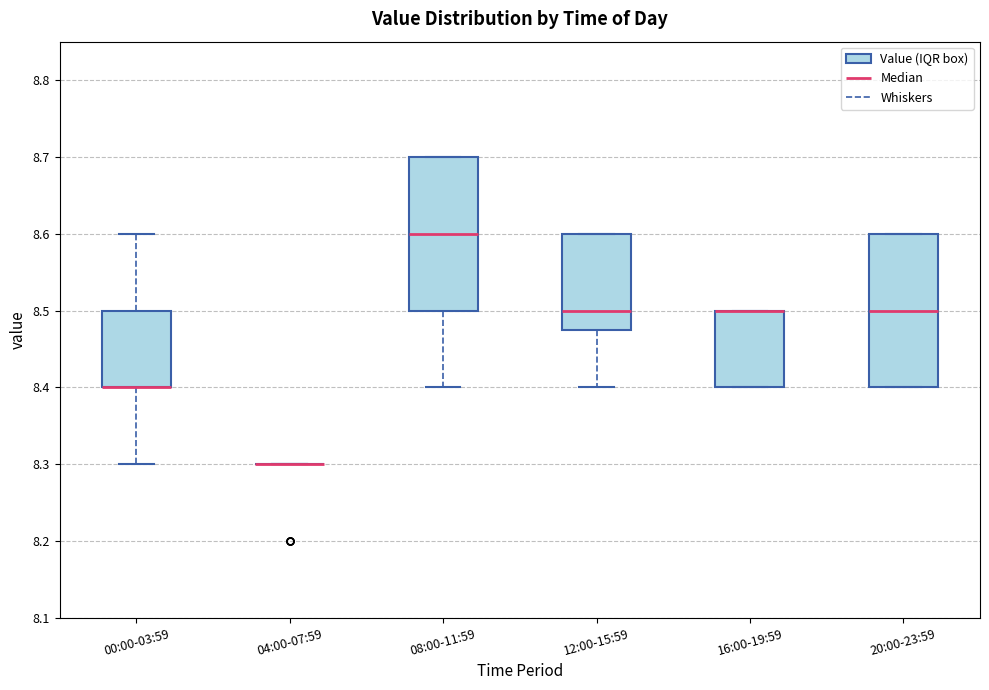

Reading left to right, read every box against the y-axis: the position of its median line, the range the box covers, and the ends of its whiskers. The values are not printed on the chart, so give them approximately, as read against the axis.

00:00-03:59: median 8.40 (drawn on the box's lower edge), box 8.40 to 8.50, whiskers 8.30 to 8.60
04:00-07:59: box collapsed to a line at 8.30, whiskers 8.30 to 8.30
08:00-11:59: median 8.60, box 8.50 to 8.70, whiskers 8.40 to 8.70
12:00-15:59: median 8.50, box 8.48 to 8.60, whiskers 8.40 to 8.60
16:00-19:59: median 8.50 (drawn on the box's upper edge), box 8.40 to 8.50, whiskers 8.40 to 8.50
20:00-23:59: median 8.50, box 8.40 to 8.60, whiskers 8.40 to 8.60